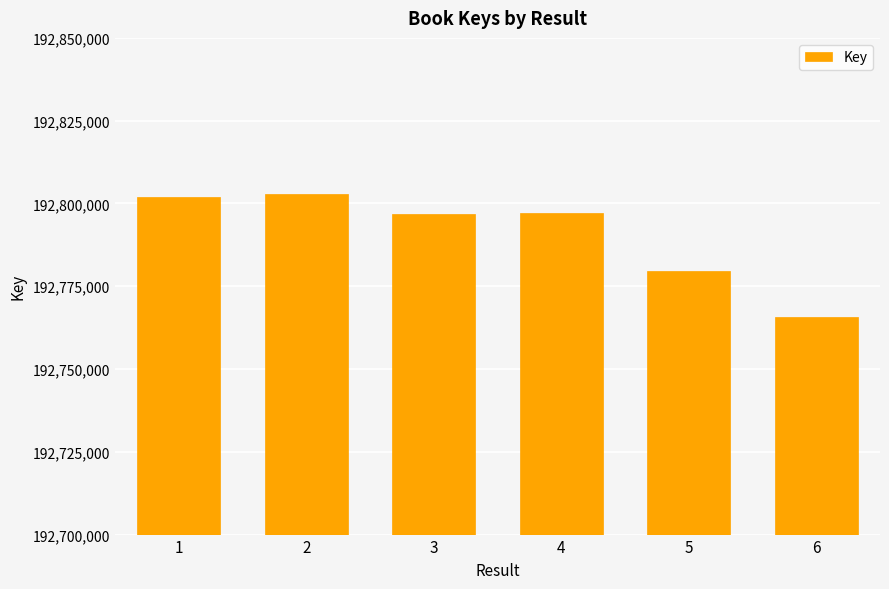

What is the difference between the values at 6 and 3?

31050